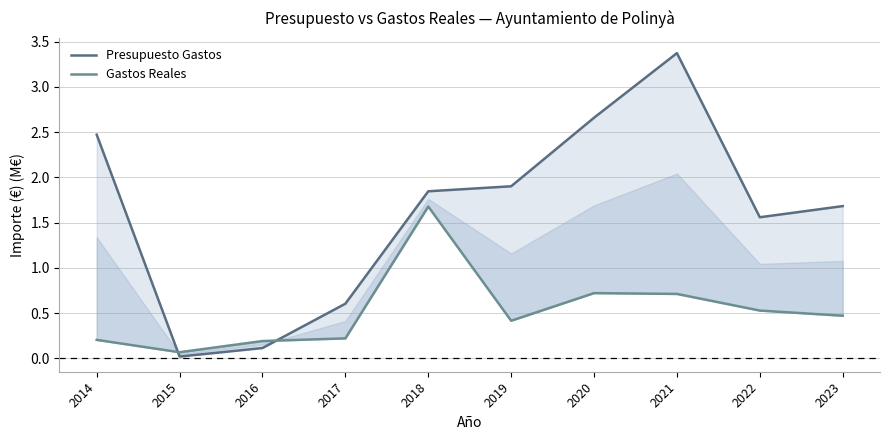

The value of Presupuesto Gastos at 2016 is 0.1. True or false?

False